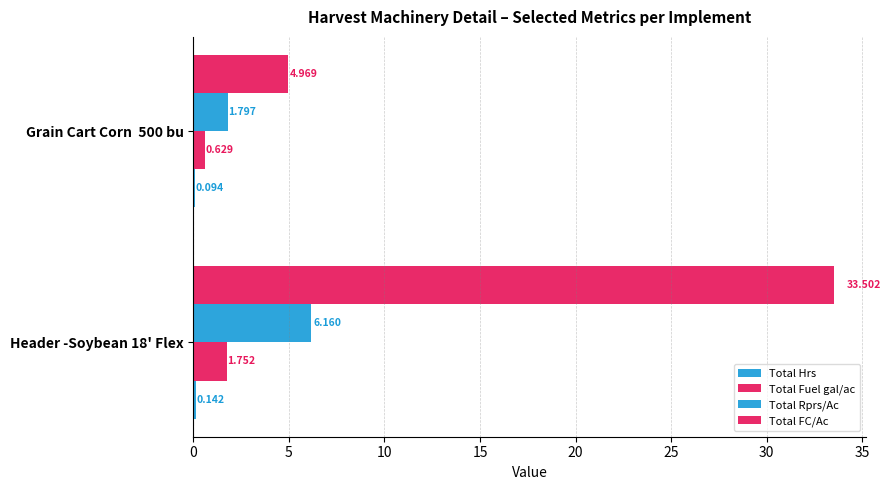

How many data points in Total FC/Ac are above 33?

1